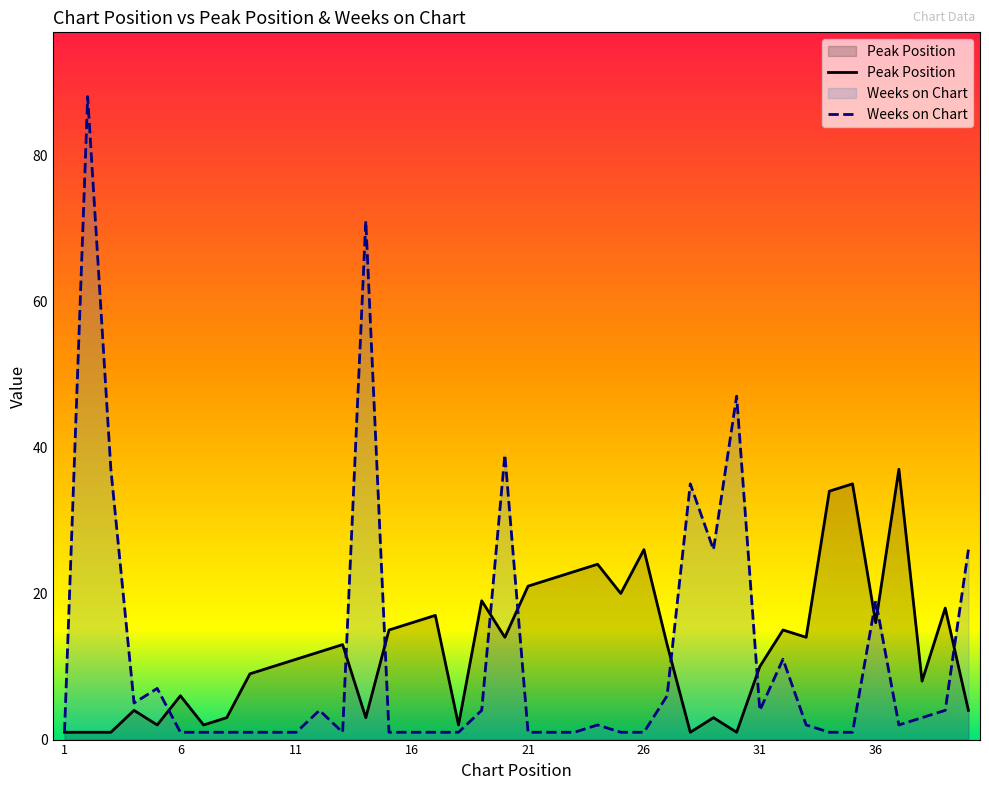

Which category has the highest value across all series?

2